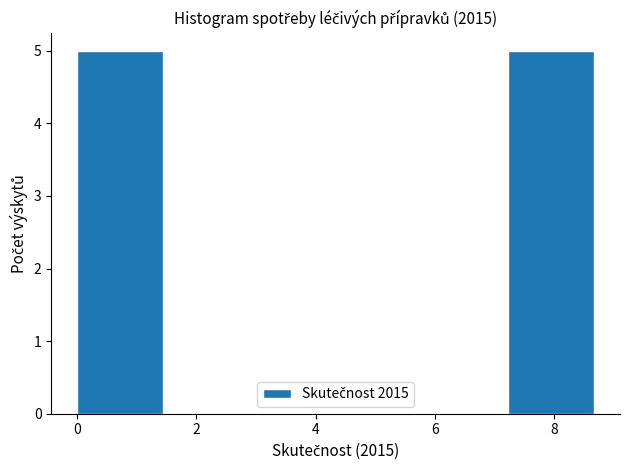

Reading left to right, list every bar in this chart as the range it spans on the x-axis followed by its height. Neither the bar edges nor the heights are printed on the chart, so give them approximately, as read against the axes.

0.0 to 1.4: 5
1.4 to 2.8: 0
2.8 to 4.4: 0
4.4 to 5.8: 0
5.8 to 7.2: 0
7.2 to 8.6: 5